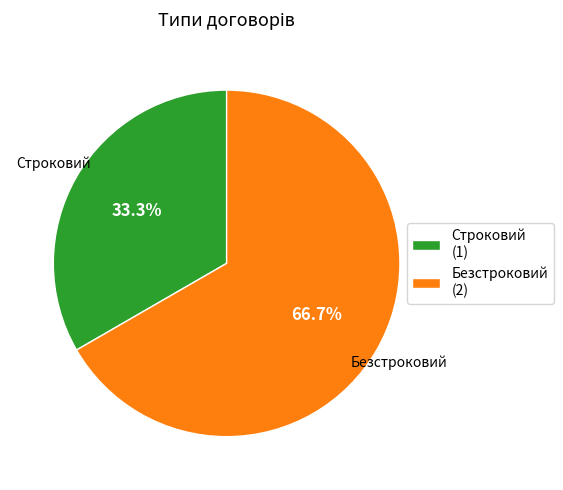

To the nearest percent, what is the average slice percentage?

50%